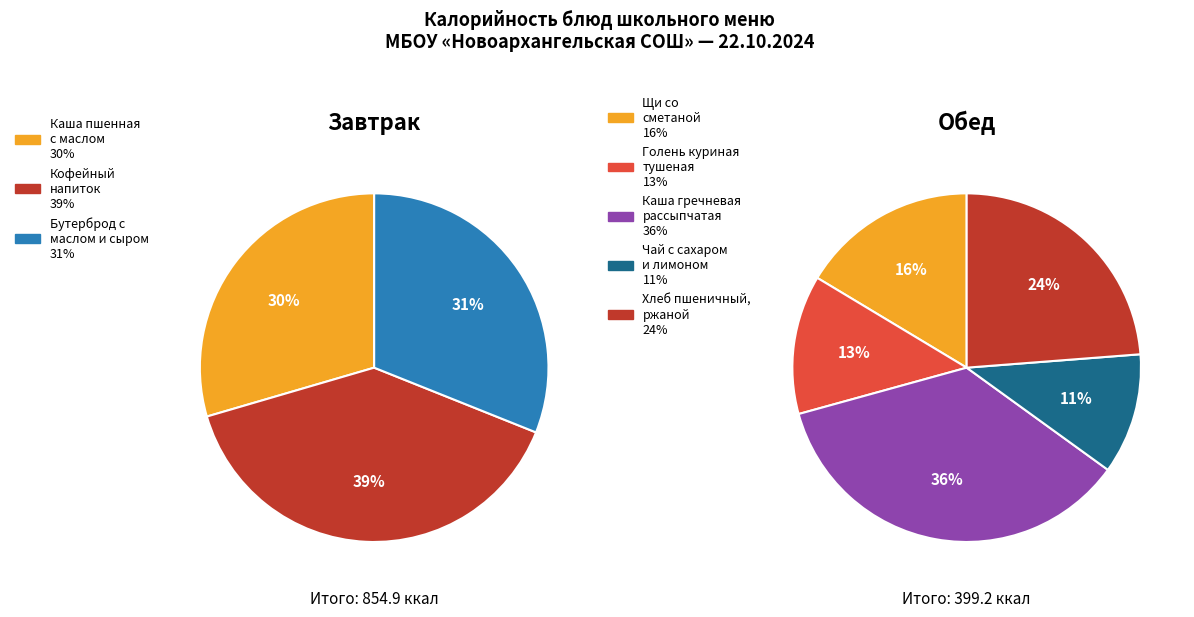

The Кофейный напиток slice represents 13% of the pie. True or false?

False